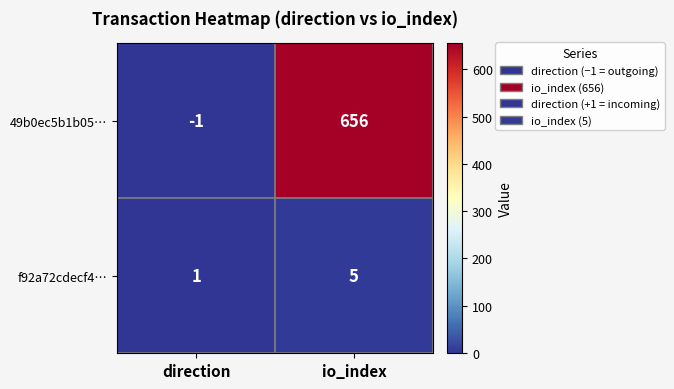

What is the minimum value shown in the chart?

-1